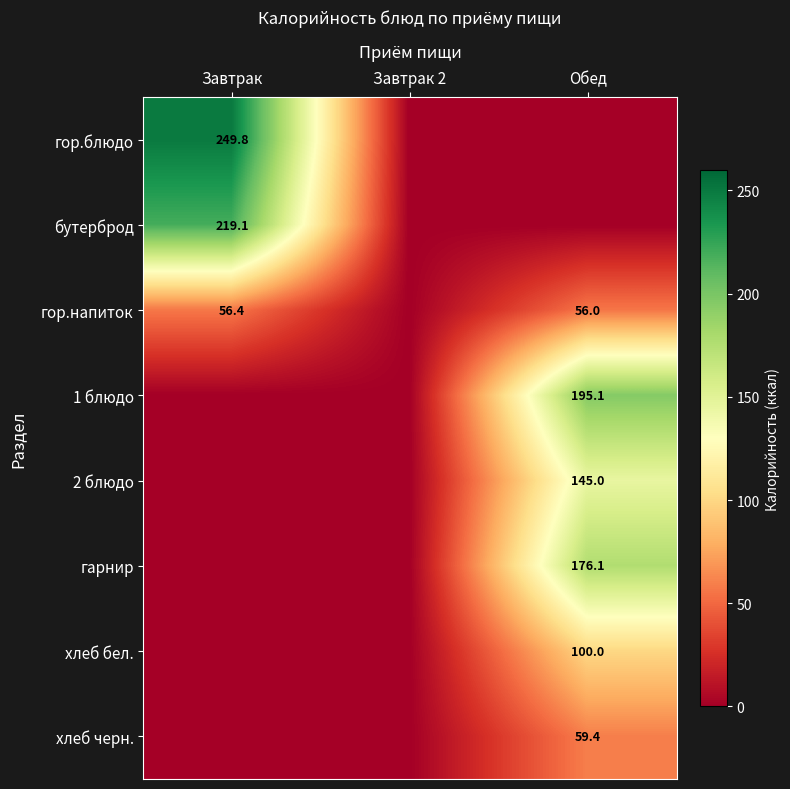

The гор.блюдо series shows 396.0 at Завтрак. True or false?

False